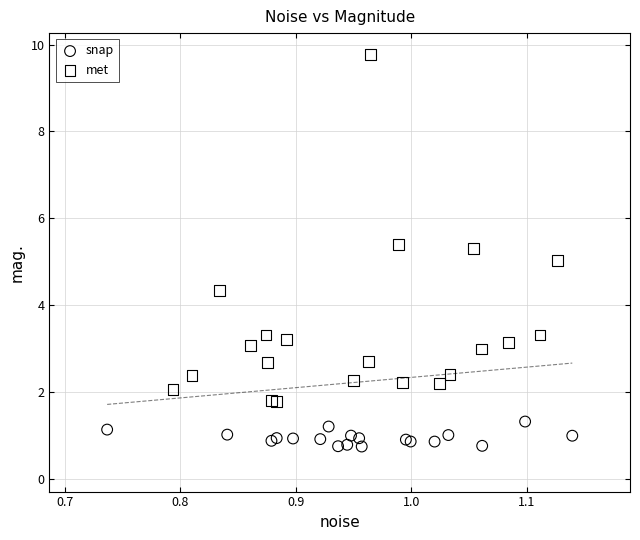

Which series reaches the minimum Y coordinate?

snap